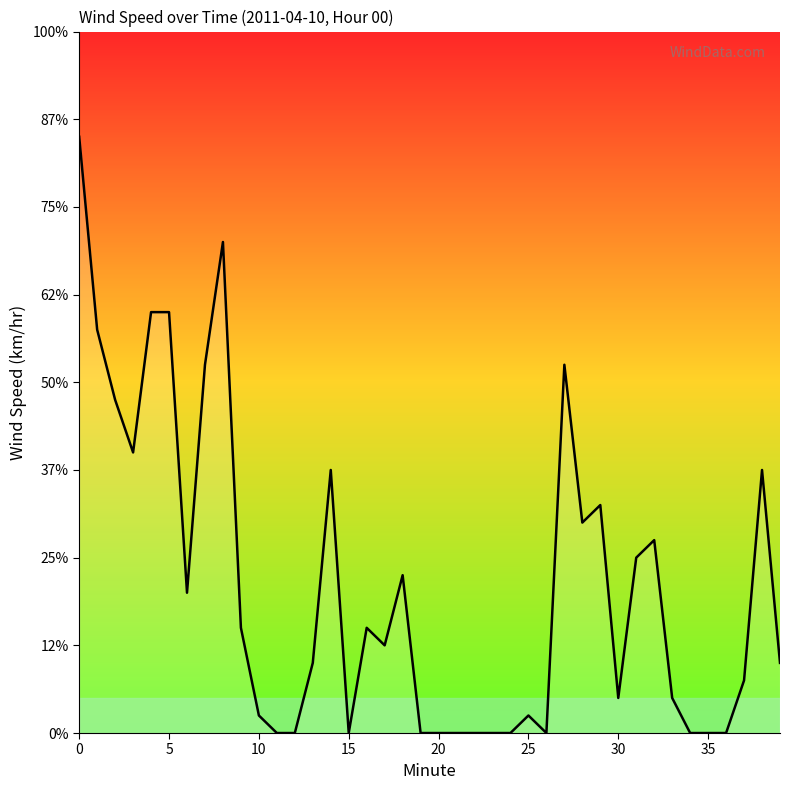

What is the maximum value shown in the chart?

3.4